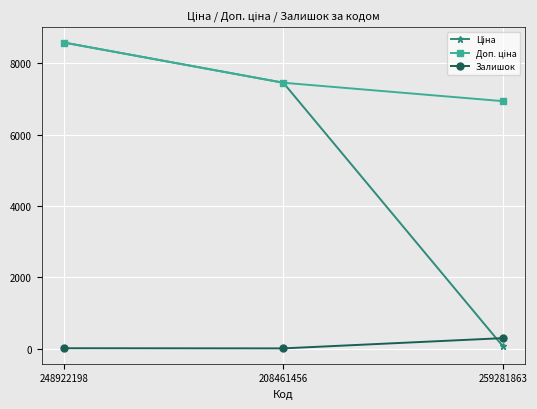

At how many categories does at least one series exceed 1122?

3